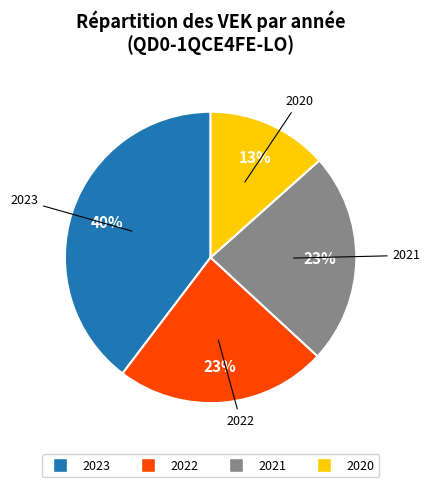

Which category has the smallest portion of the pie?

2020